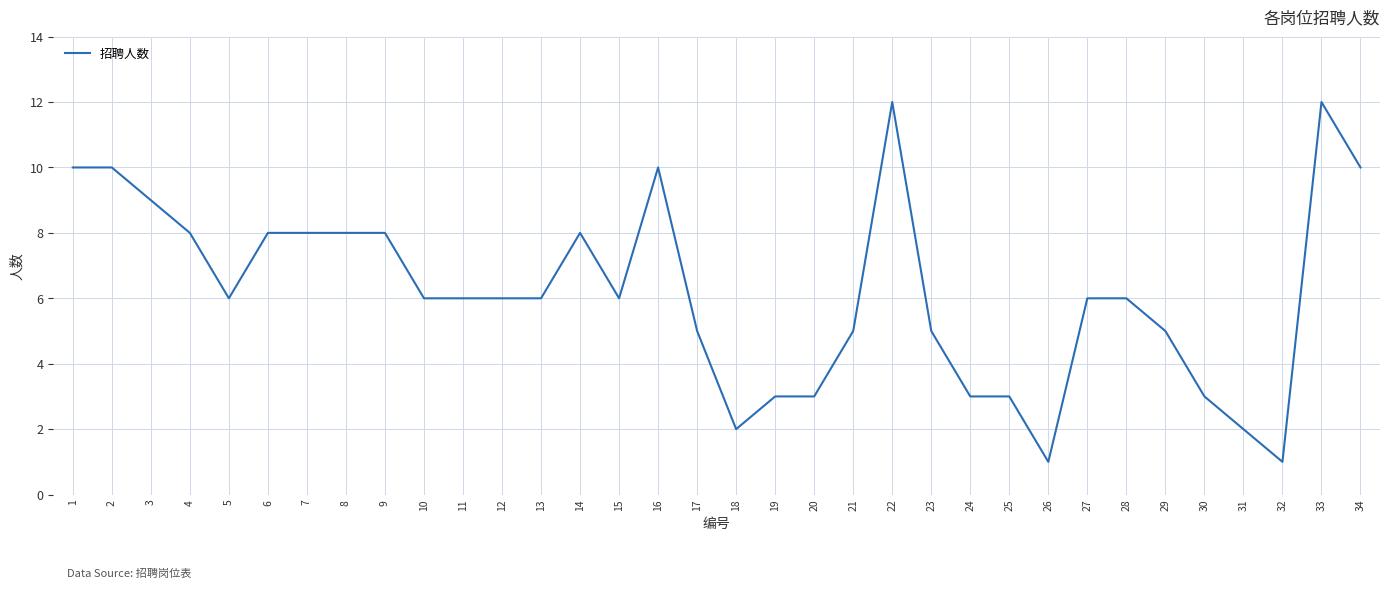

True or false: the data shows 4 at 24.

False